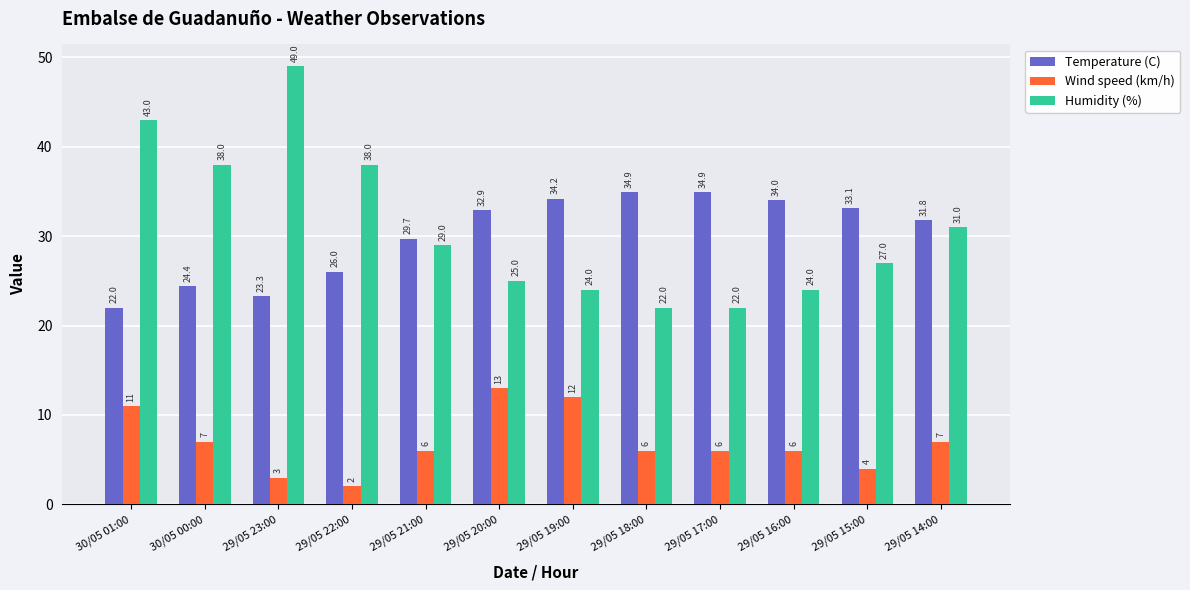

What is the maximum value for Humidity (%)?

49.0